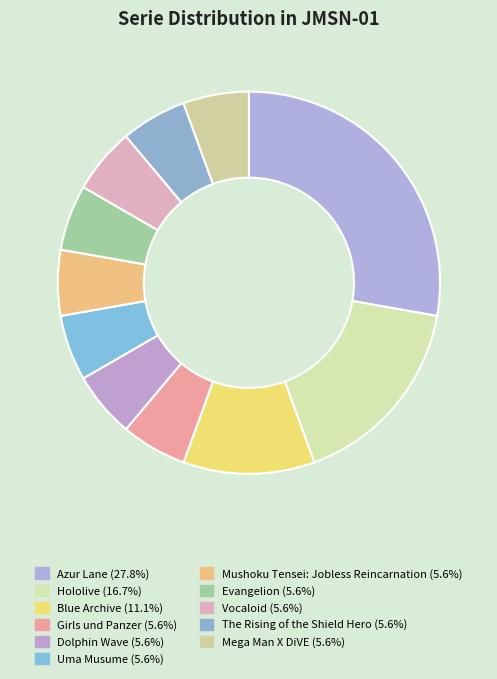

The The Rising of the Shield Hero slice represents 6% of the pie. True or false?

True